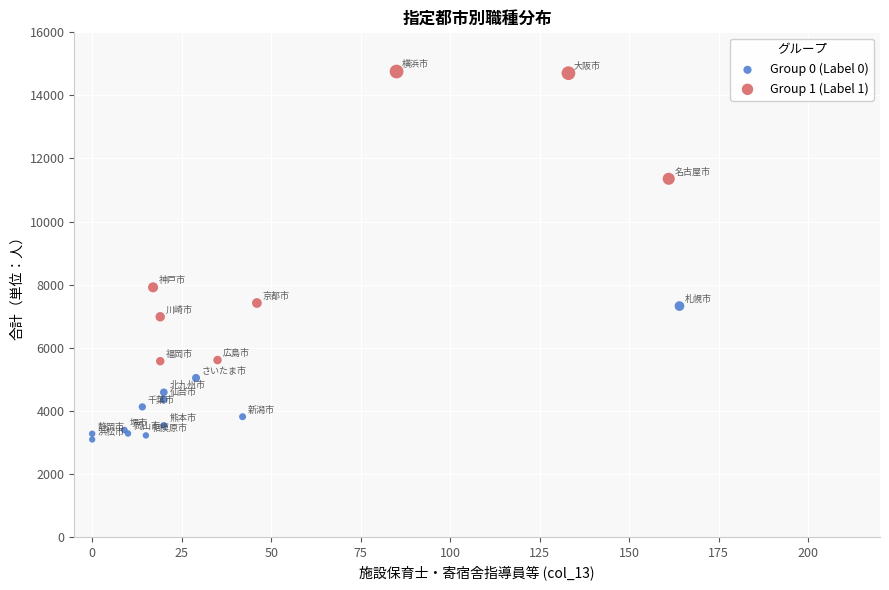

What are all the series names shown in the legend?

Group 0 (Label 0), Group 1 (Label 1)